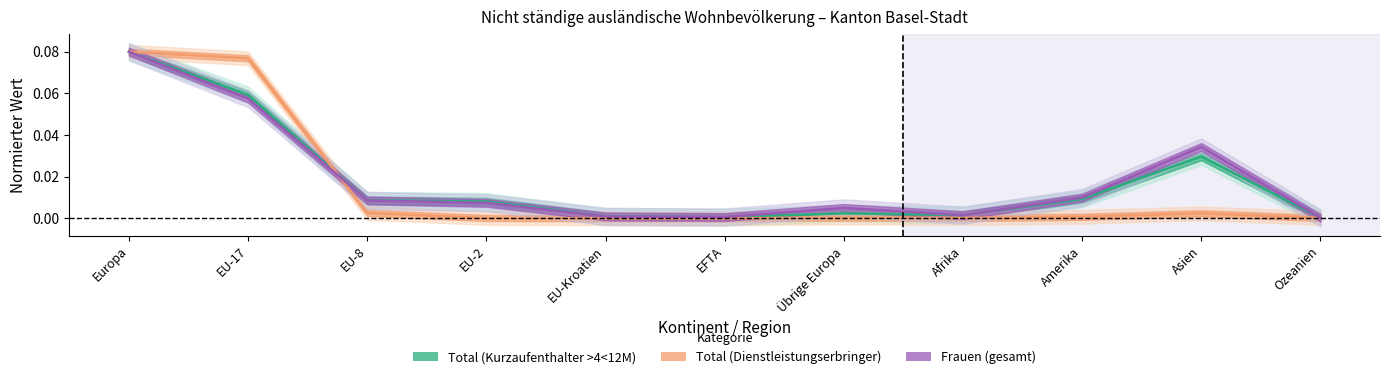

What are all the series names shown in the legend?

Total (Kurzaufenthalter >4<12M), Total (Dienstleistungserbringer), Frauen (gesamt)